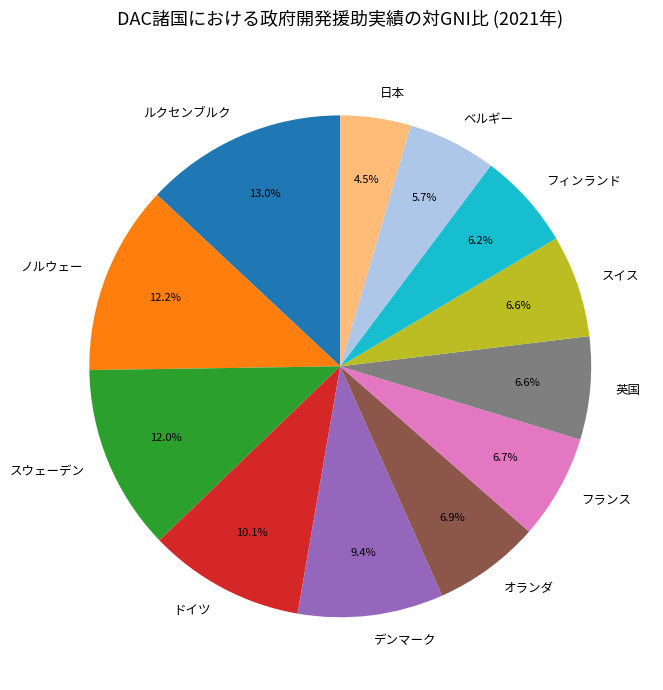

Which category has the biggest portion of the pie?

ルクセンブルク